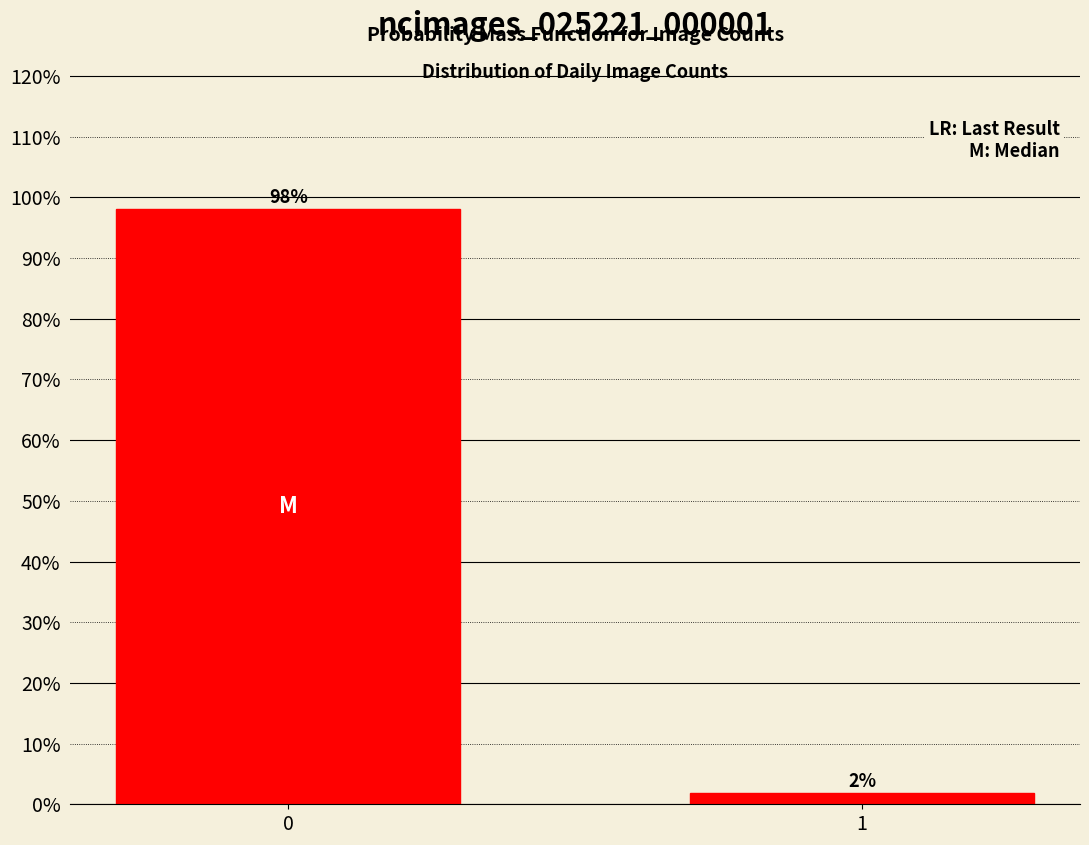

What is the value of the 1st bar from the left?

98.1